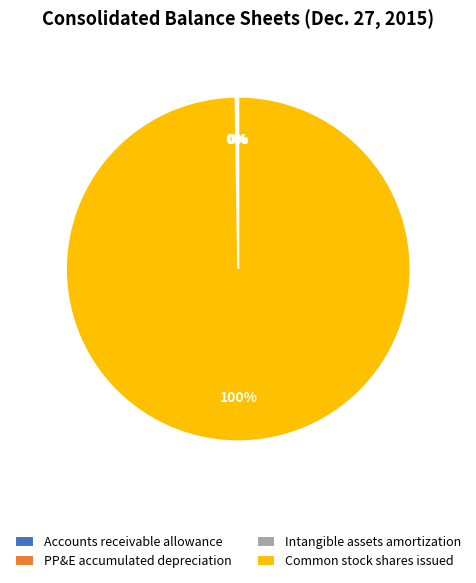

Is it true that Common stock shares issued is 100% of the pie?

True